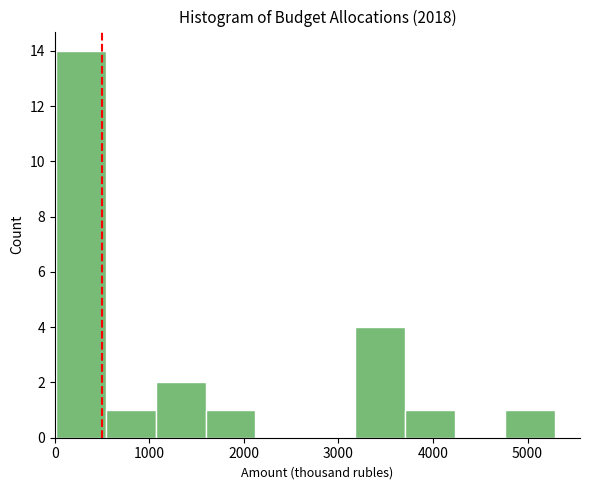

Reading left to right, list every bar in this chart as the range it spans on the x-axis followed by its height. Neither the bar edges nor the heights are printed on the chart, so give them approximately, as read against the axes.

0 to 500: 14
500 to 1100: 1
1100 to 1600: 2
1600 to 2100: 1
2100 to 2700: 0
2700 to 3200: 0
3200 to 3700: 4
3700 to 4200: 1
4200 to 4800: 0
4800 to 5300: 1